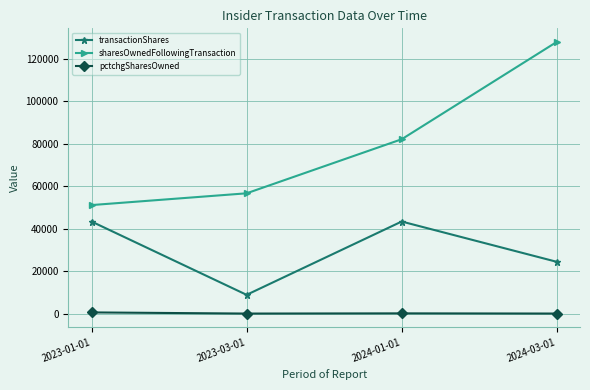

Which series has the largest total across all categories?

sharesOwnedFollowingTransaction